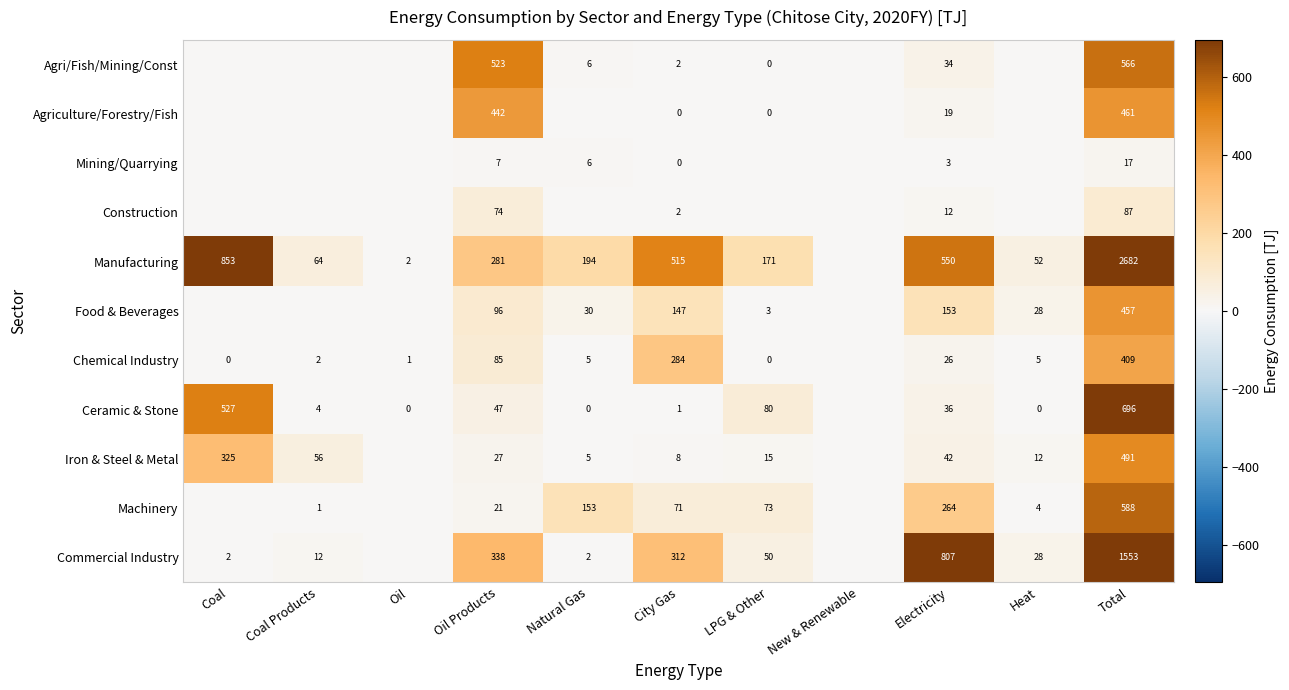

The value of Commercial Industry at Coal is 2. True or false?

True